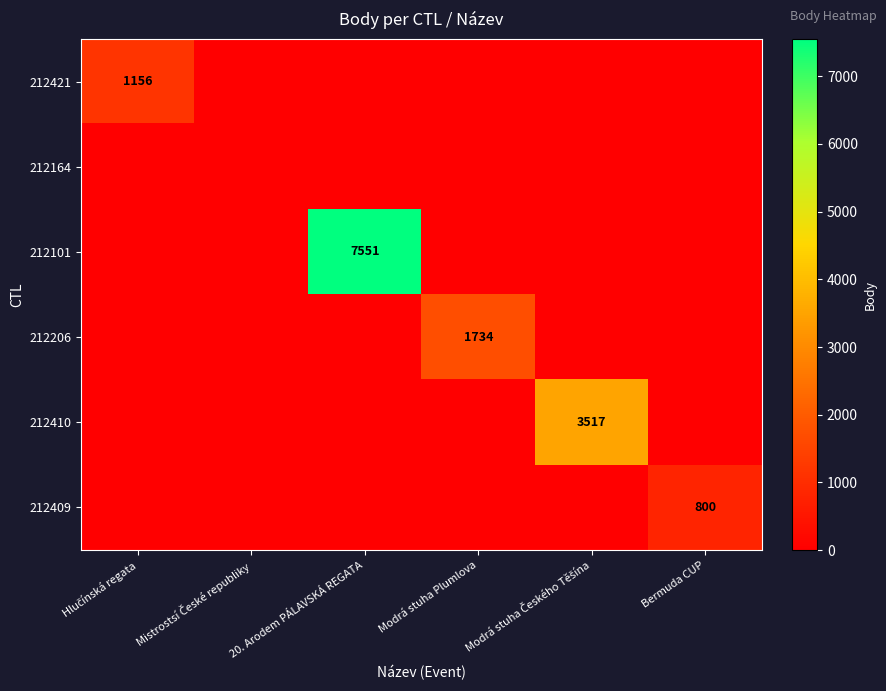

At which category does the chart reach its peak across all series?

20. Arodem PÁLAVSKÁ REGATA